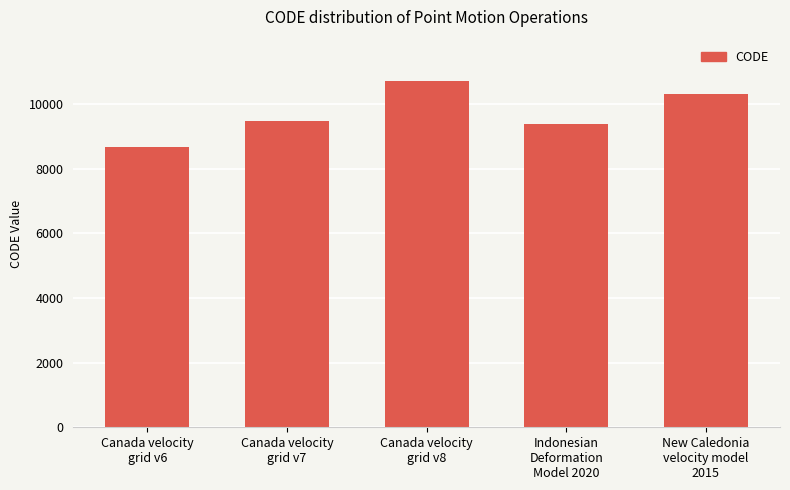

Is it true that the value at Canada velocity
grid v7 is 6175?

False